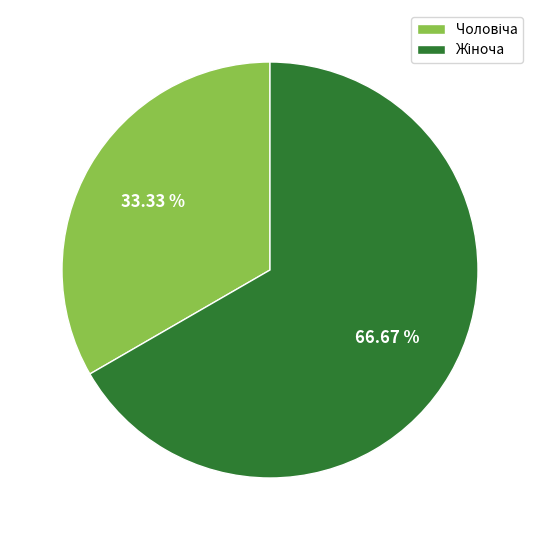

Is there any slice that represents more than half of the pie?

Yes